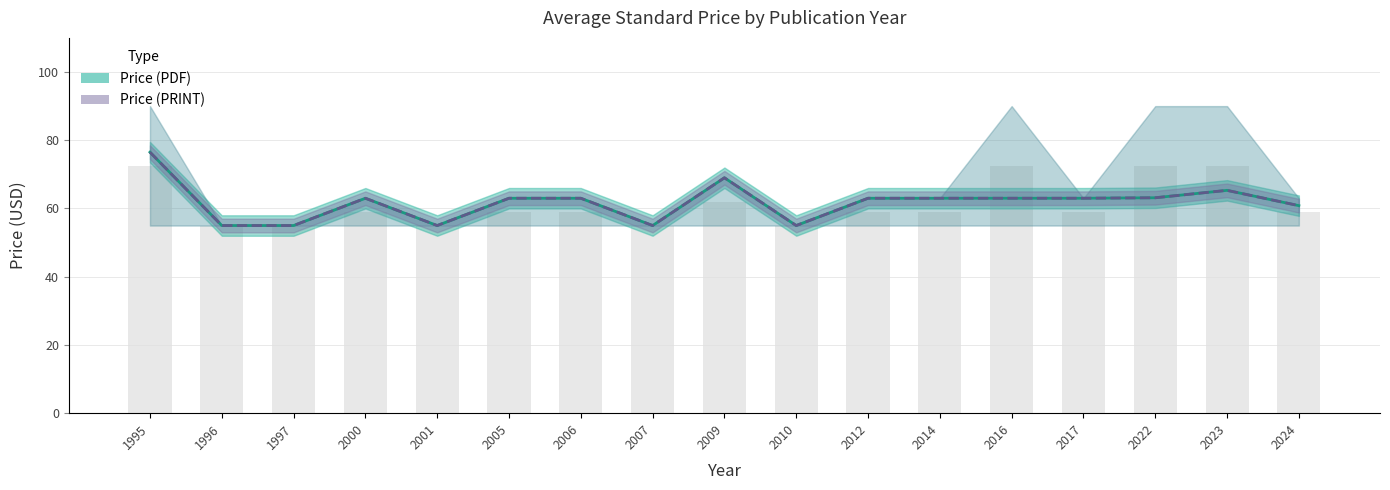

What is the value of the Price (PDF) bar at the 4th from the left?

63.0